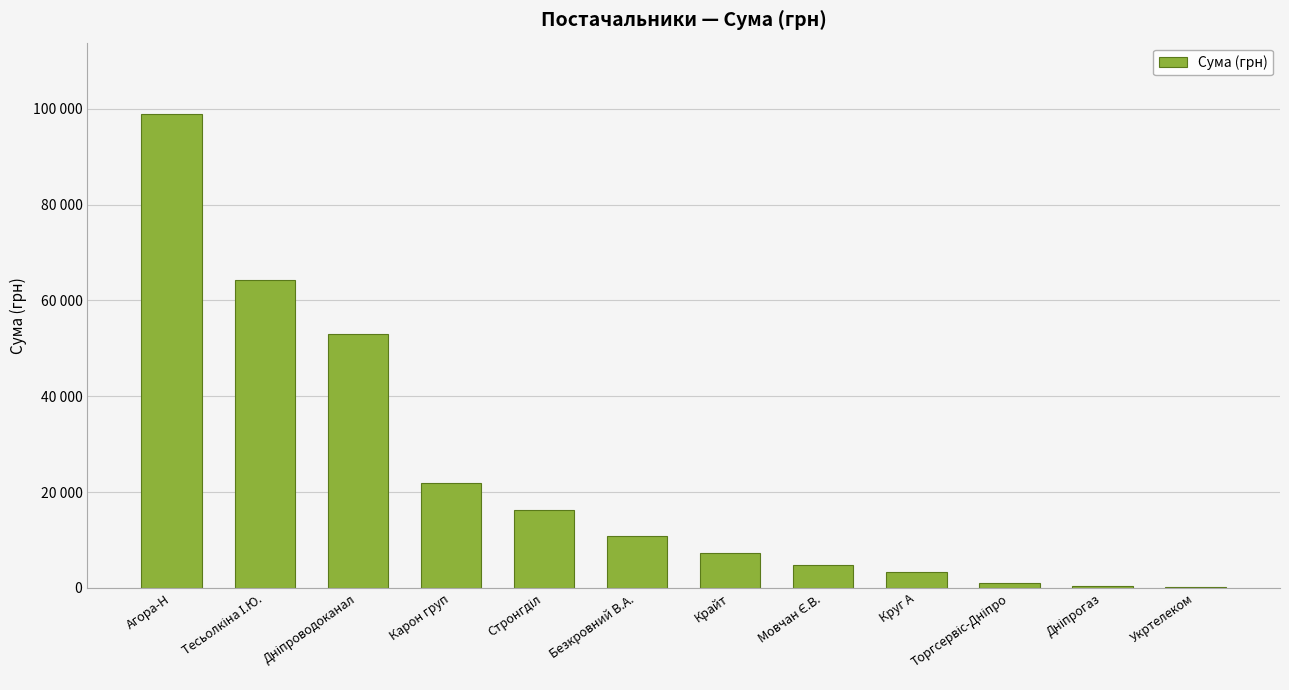

Rank the categories by value from highest to lowest.

Агора-Н, Тесьолкіна І.Ю., Дніпроводоканал, Карон груп, Стронгділ, Безкровний В.А., Крайт, Мовчан Є.В., Круг А, Торгсервіс-Дніпро, Дніпрогаз, Укртелеком